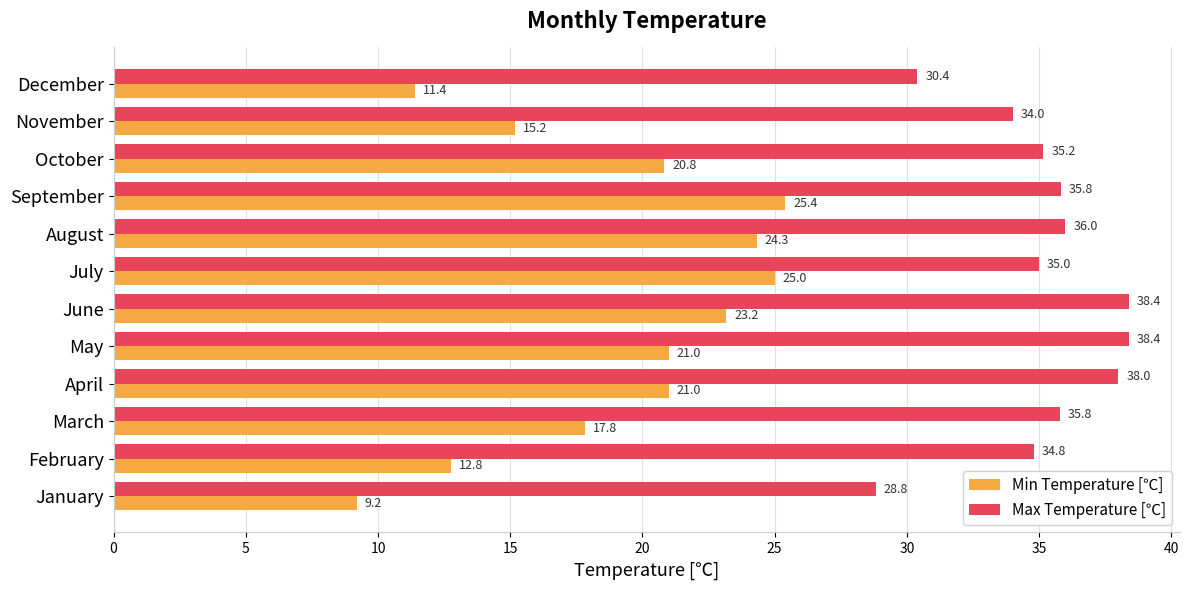

Which series has the largest range (max minus min)?

Min Temperature [℃]